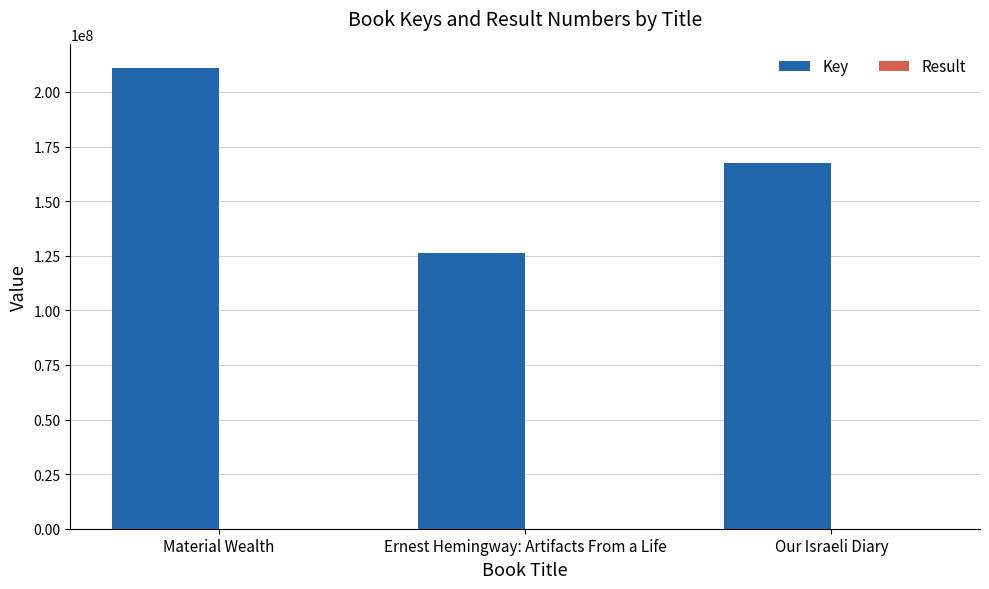

What is the maximum value shown in the chart?

211193322